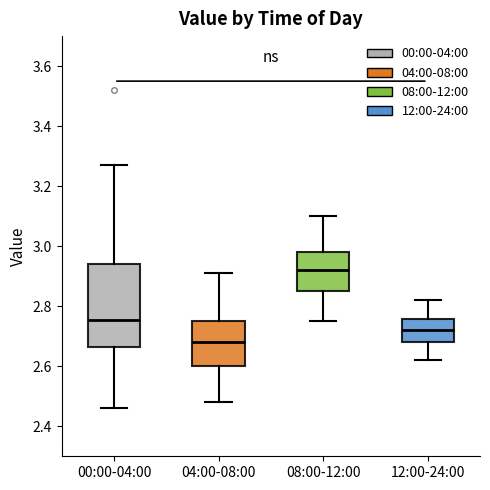

Which box has the lowest median line?

04:00-08:00